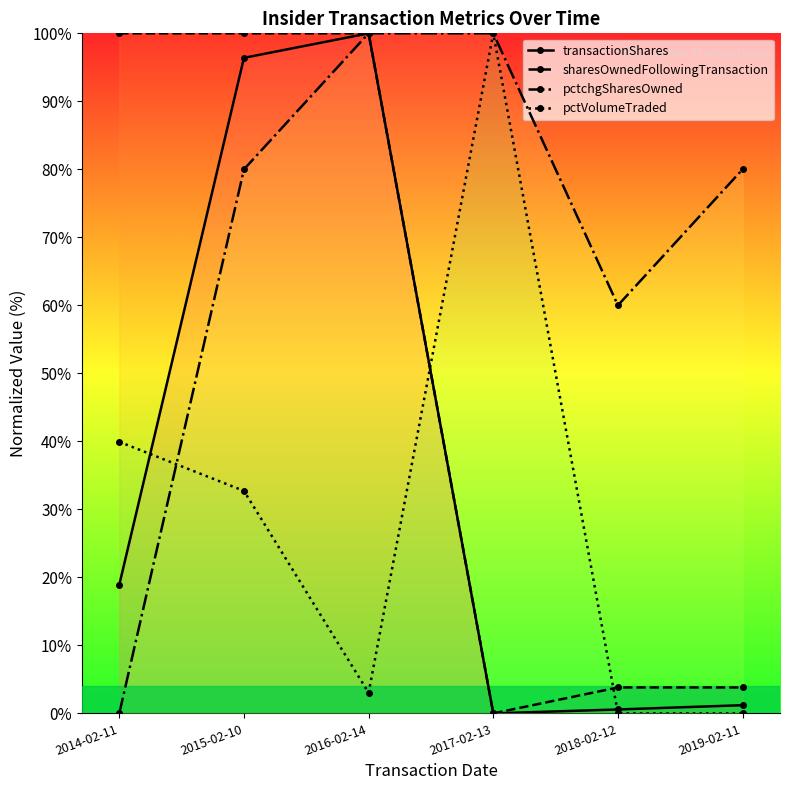

Between 2017-02-13 and 2015-02-10, which is larger?

2015-02-10